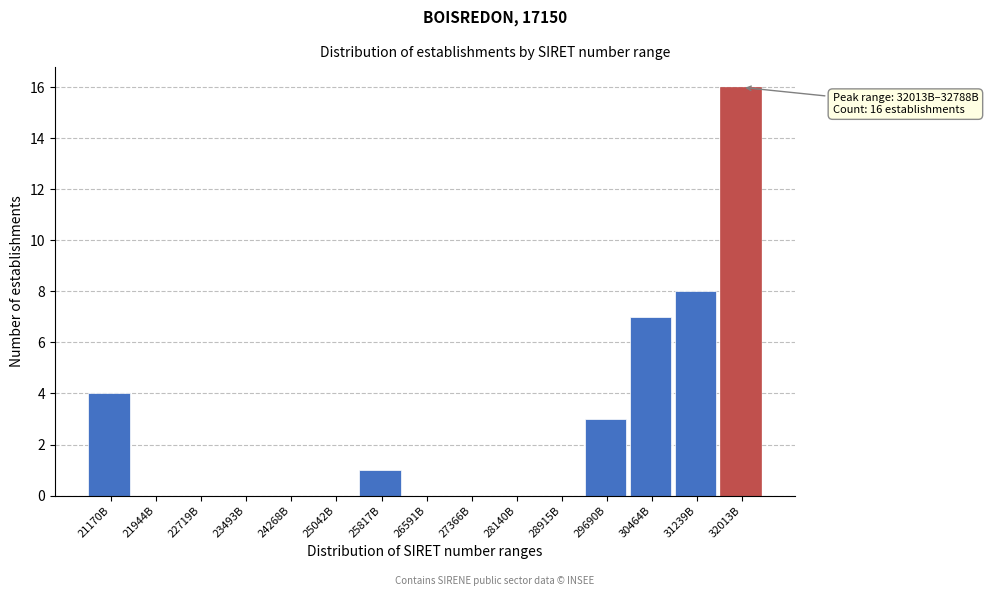

Reading left to right, list all the values displayed in this chart.

21170B=4	21944B=0	22719B=0	23493B=0	24268B=0	25042B=0	25817B=1	26591B=0	27366B=0	28140B=0	28915B=0	29690B=3	30464B=7	31239B=8	32013B=16